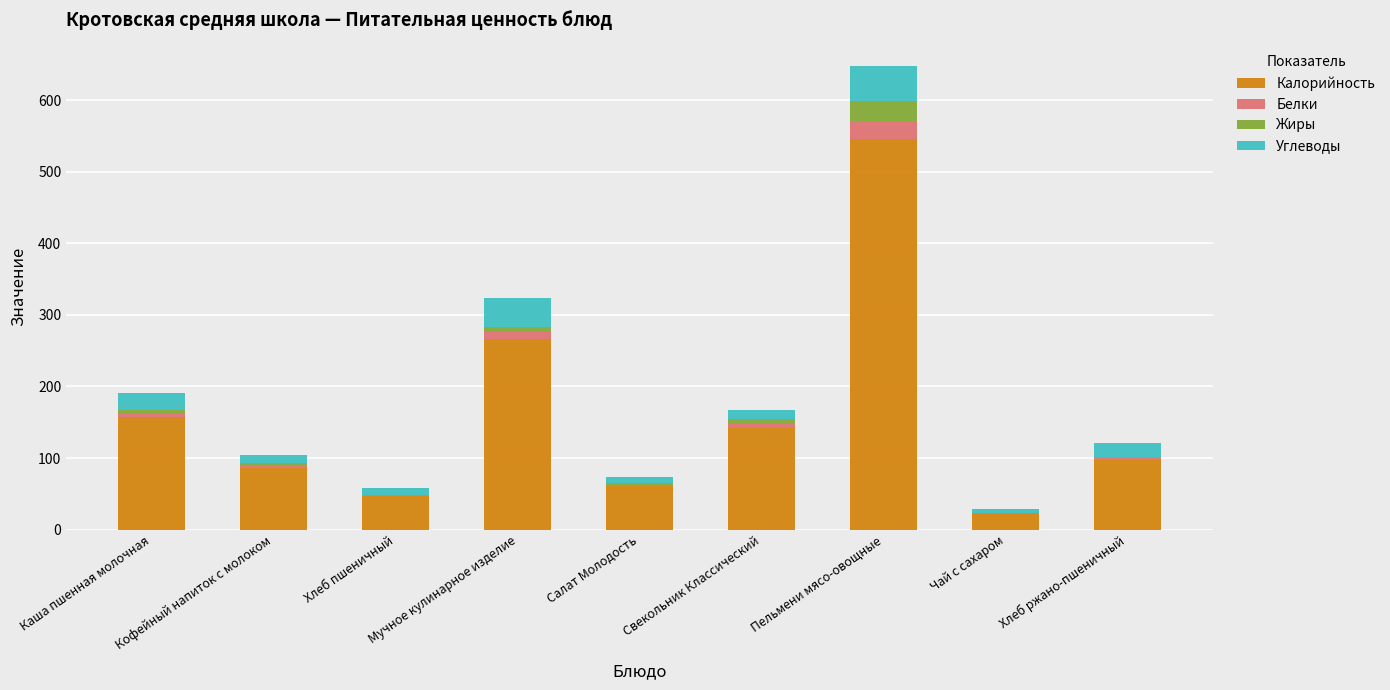

What is the maximum value for Калорийность?

545.5